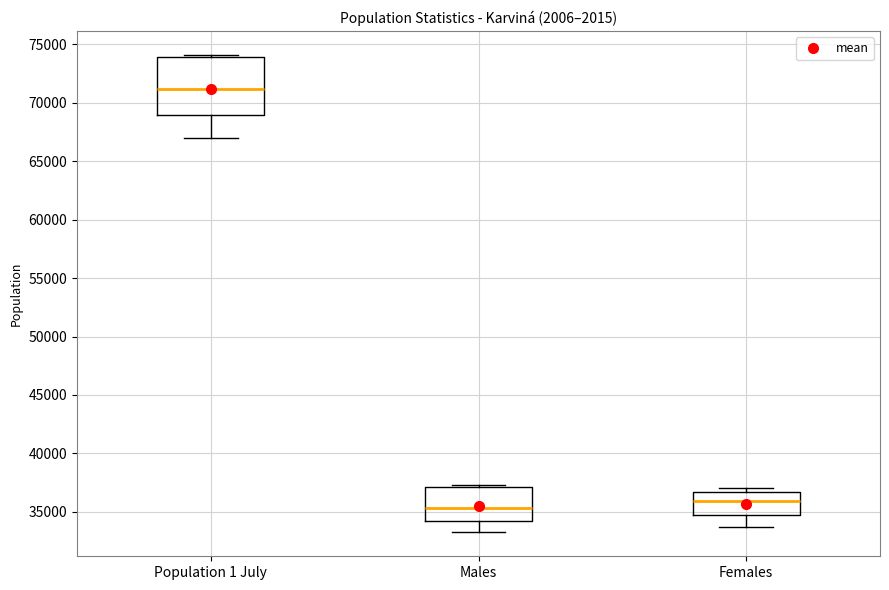

Reading left to right, read every box against the y-axis: the position of its median line, the range the box covers, and the ends of its whiskers. The values are not printed on the chart, so give them approximately, as read against the axis.

Population 1 July: median 71000, box 69000 to 74000, whiskers 67000 to 74000 (just above the box's upper edge)
Males: median 35500, box 34000 to 37000, whiskers 33000 to 37500
Females: median 36000, box 34500 to 36500, whiskers 33500 to 37000